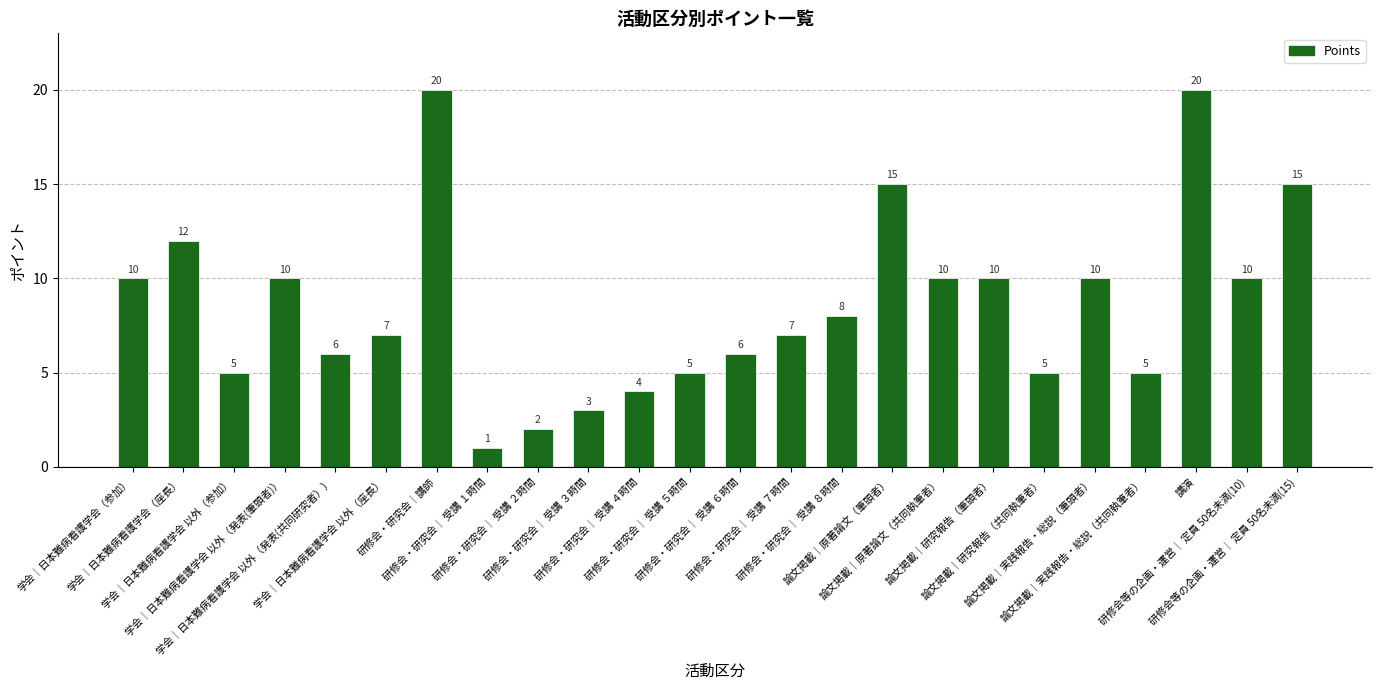

How many series are shown in this chart?

1